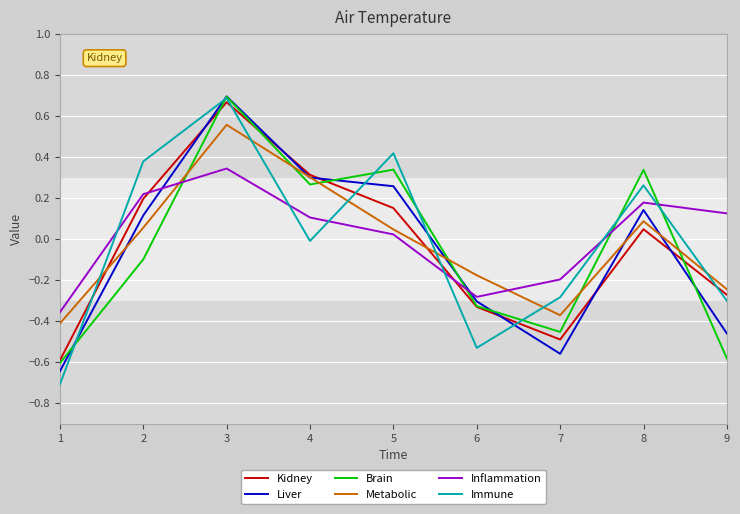

Which series has the largest range (max minus min)?

Immune